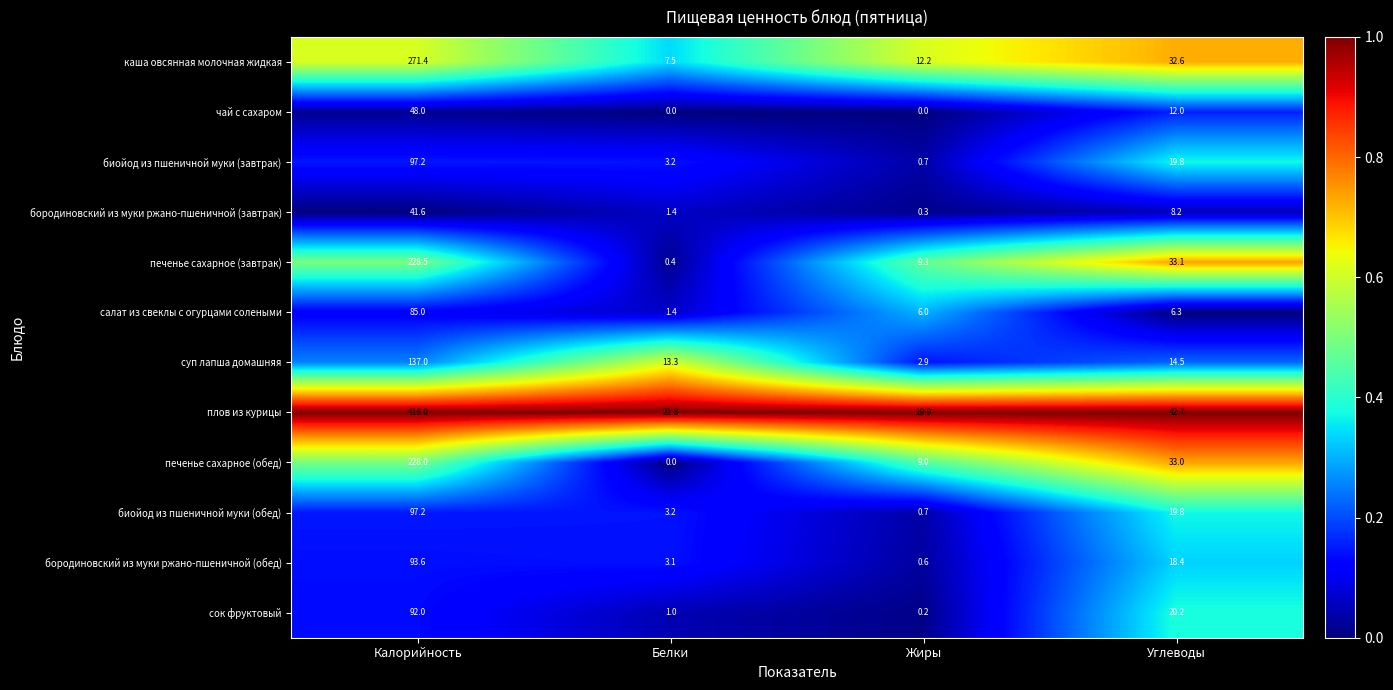

What is the greatest value displayed?

418.0